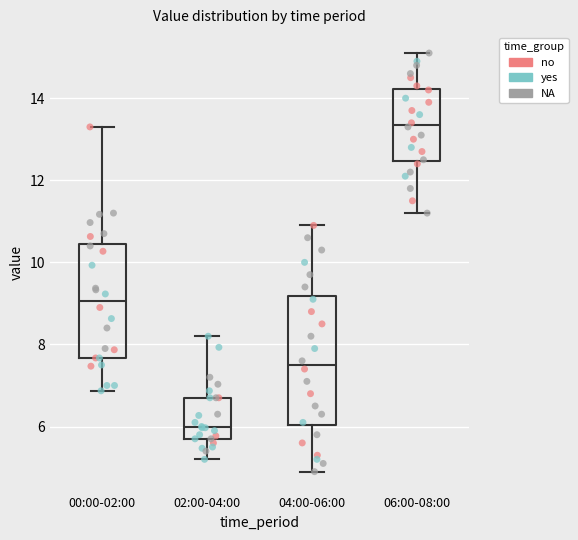

Which box has the lowest median line?

02:00-04:00